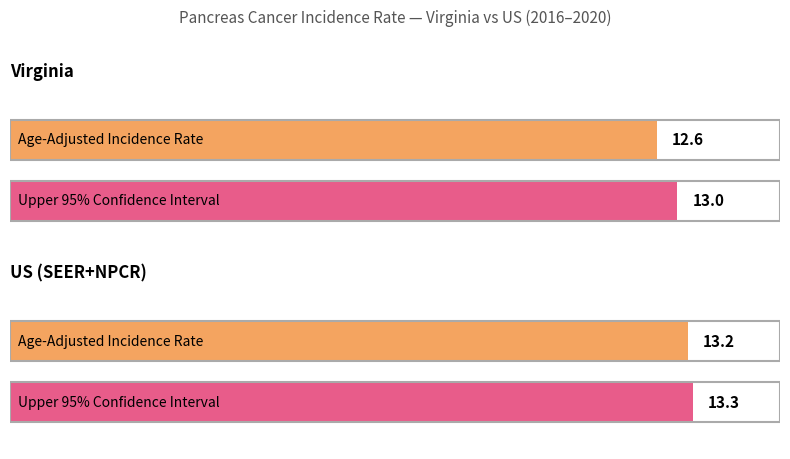

The Age-Adjusted Incidence Rate series shows 13.2 at US (SEER+NPCR). True or false?

True